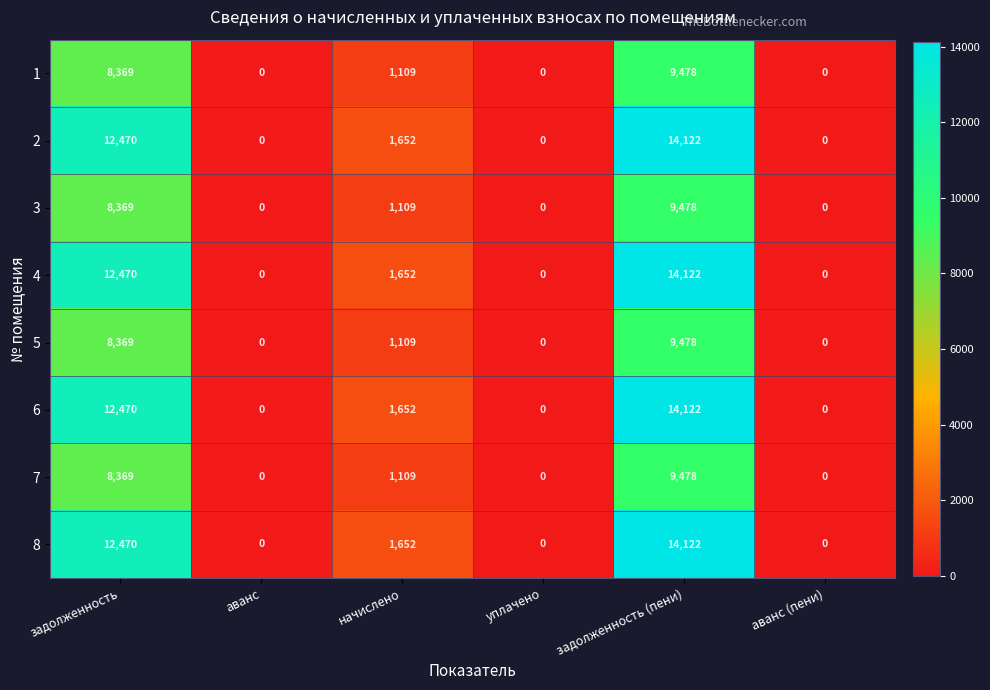

How many distinct data groups are displayed?

8